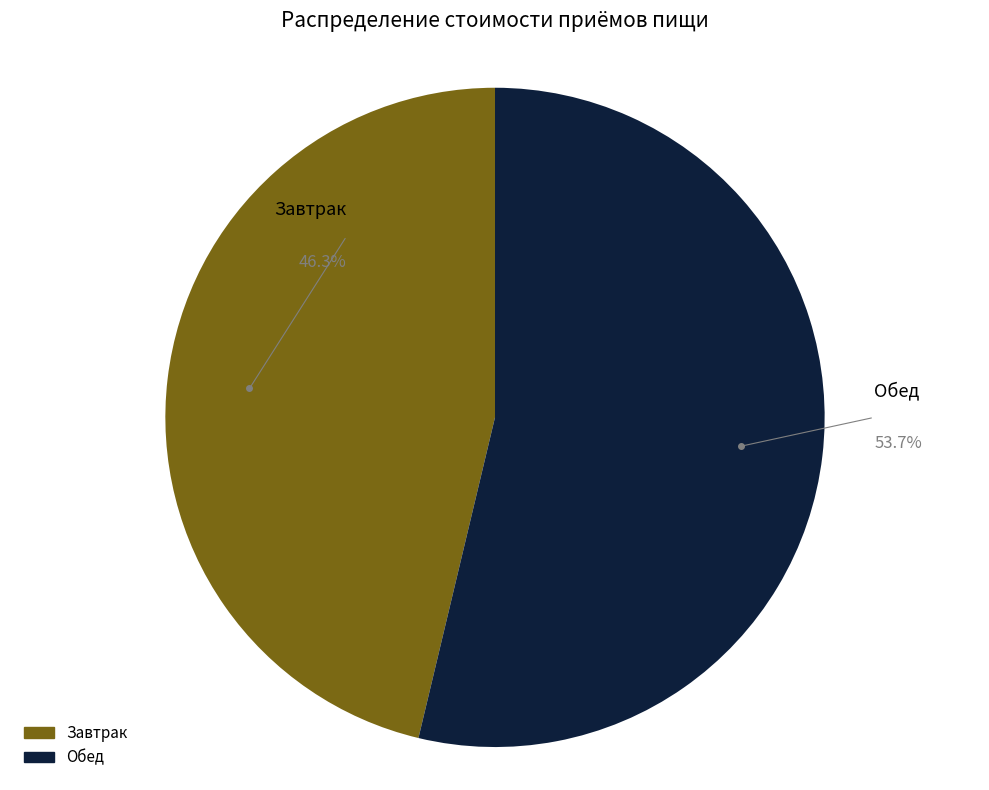

How many slices are in this pie chart?

2